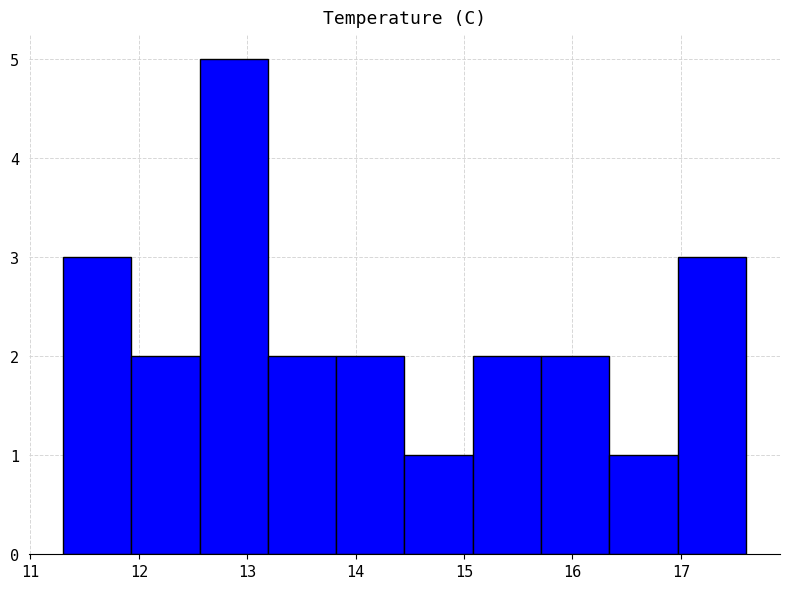

Over which range of the x-axis is the bar tallest?

12.56 to 13.19